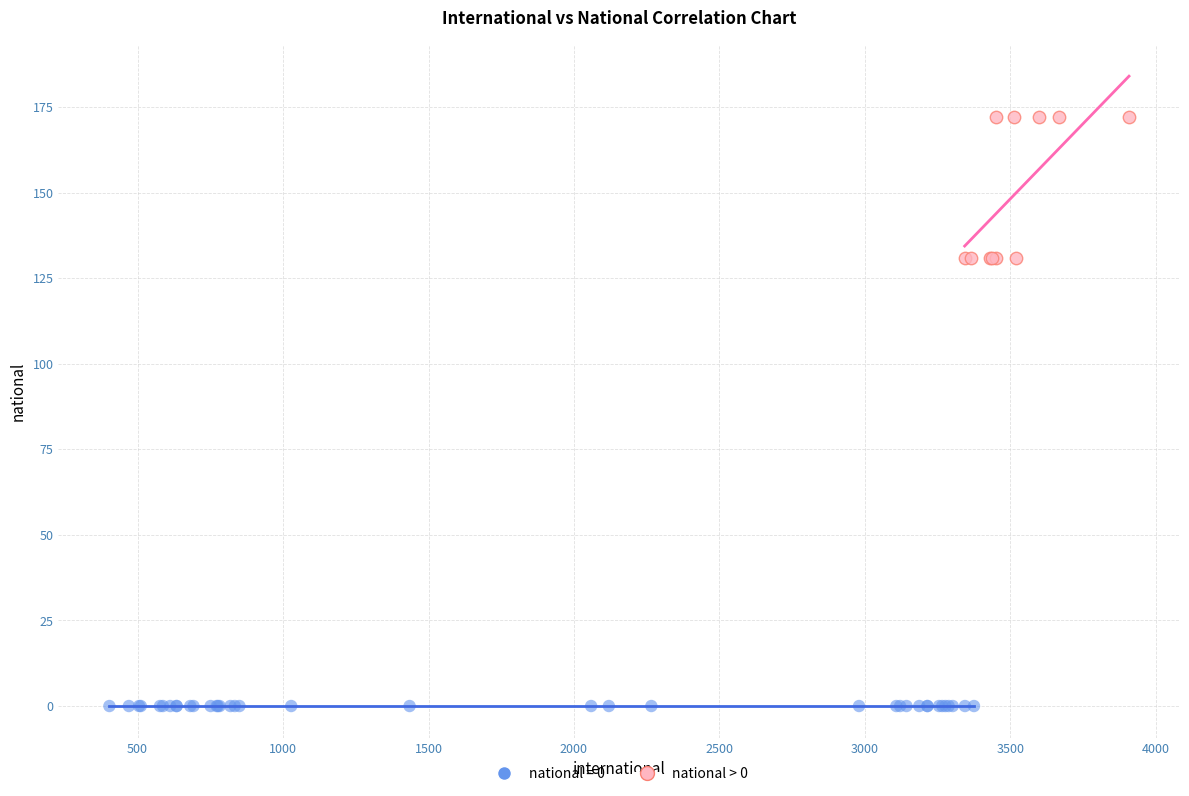

Which series contains the highest Y value?

national > 0